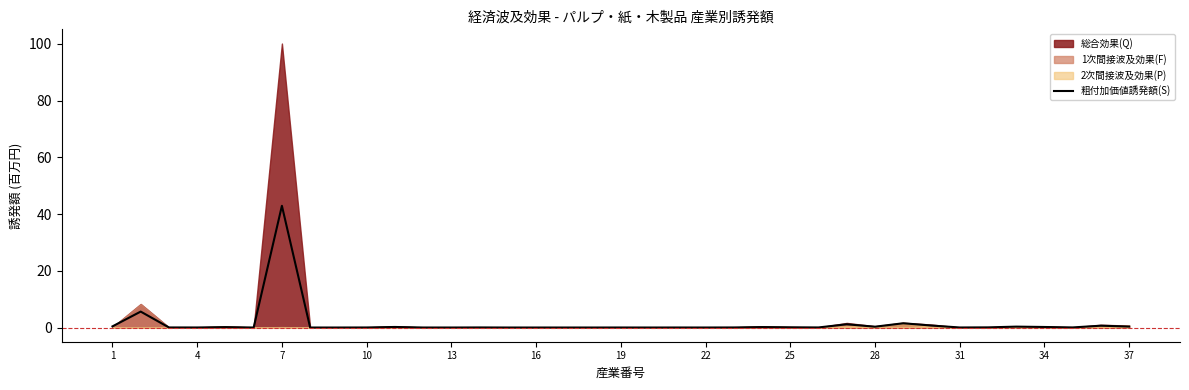

What is the sum of the values at 37 and 1?

0.7